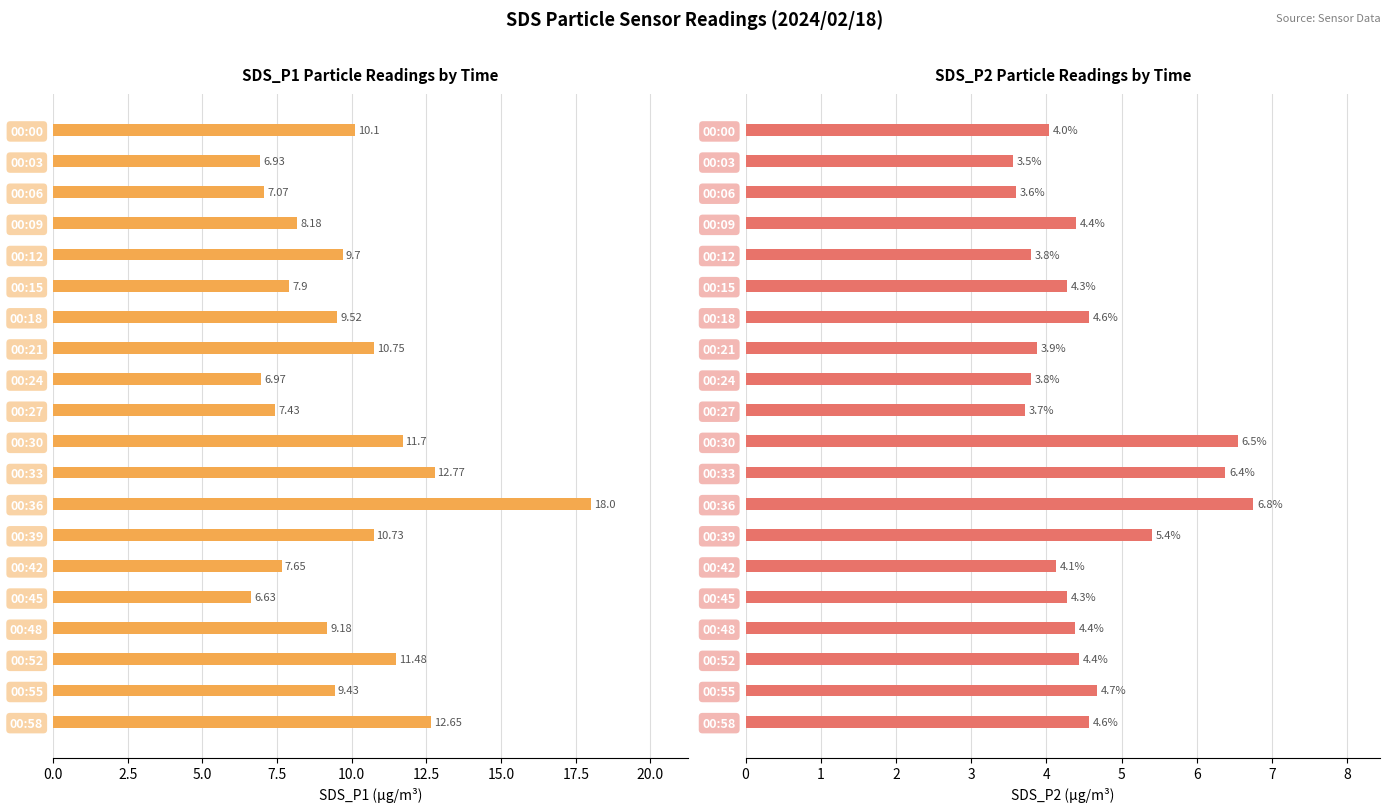

List the series in order of their peak value, lowest first.

SDS_P2, SDS_P1